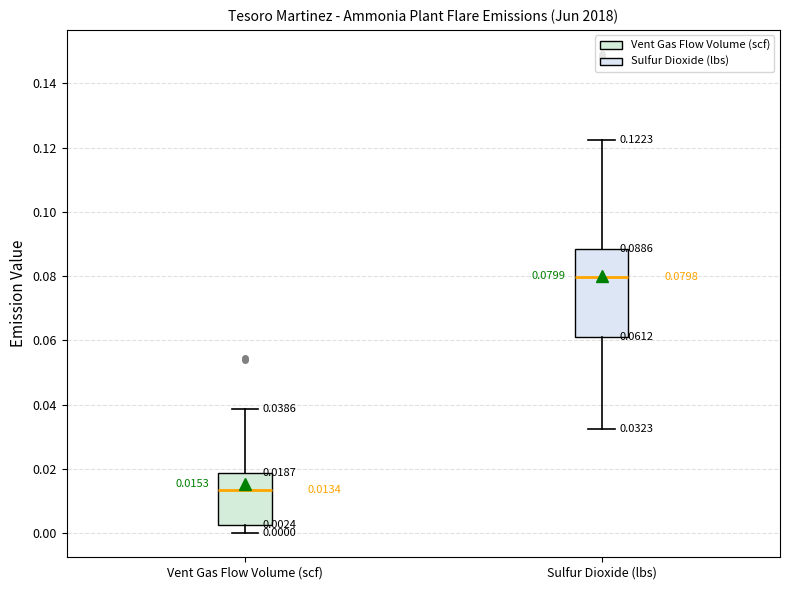

Which box is the tallest, from its lower edge to its upper edge?

Sulfur Dioxide (lbs)